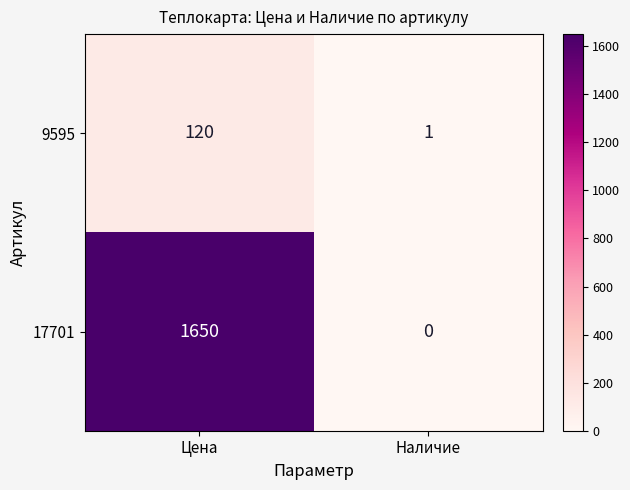

At Наличие, list the series in order from smallest to largest.

17701, 9595